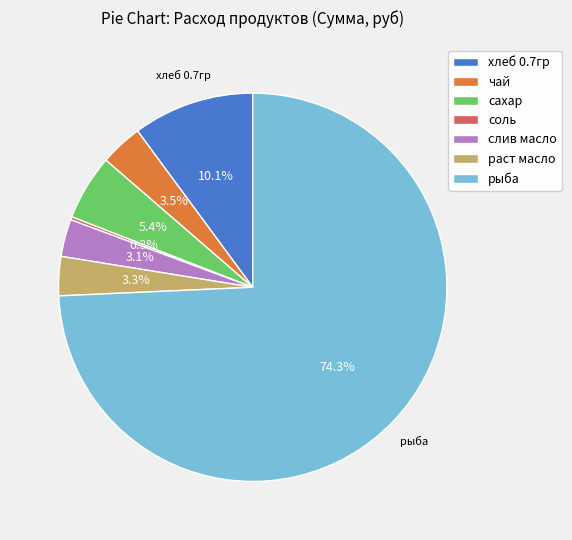

To the nearest percent, what percentage of the pie is рыба?

74%